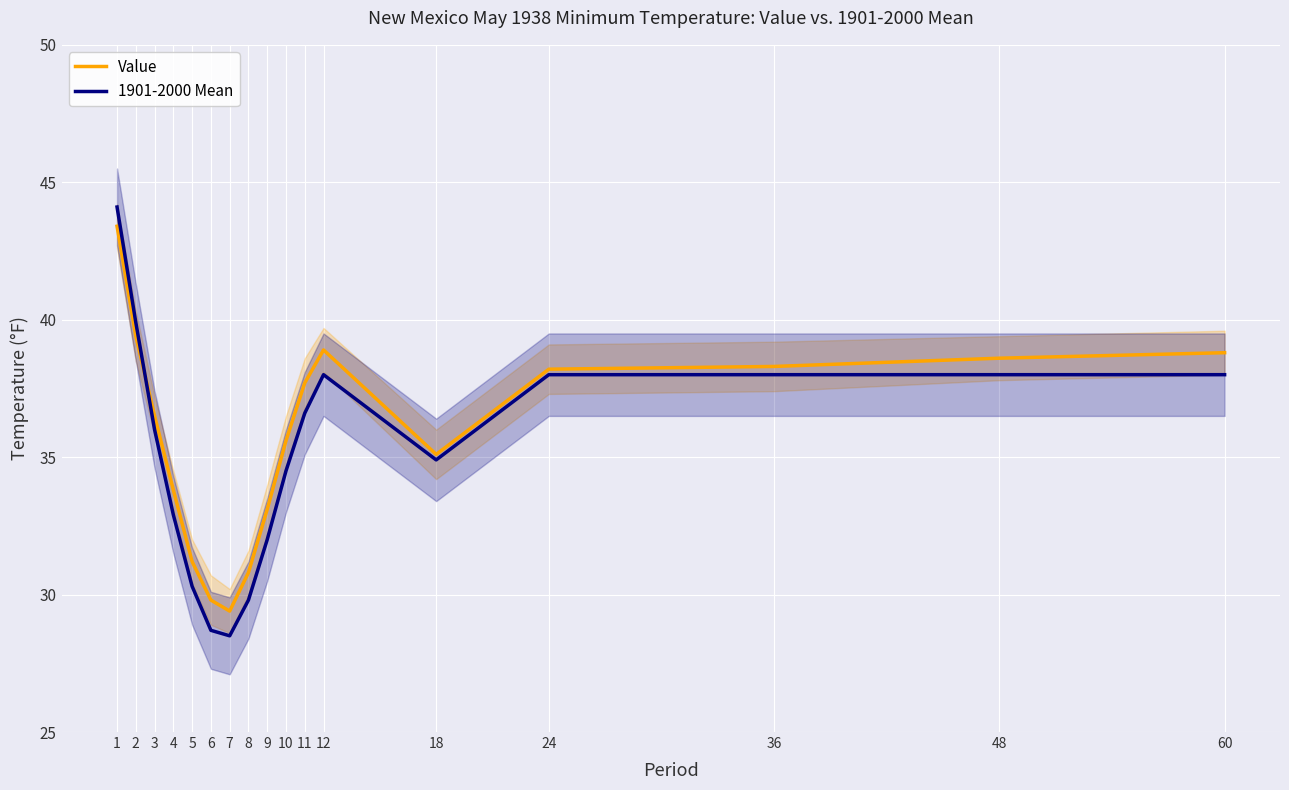

At which category is the sum across all series the highest?

1